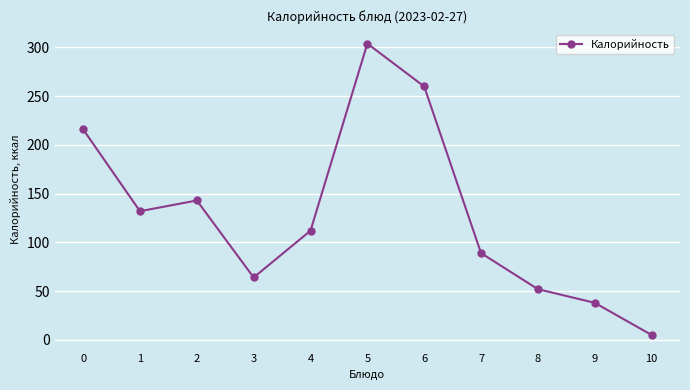

At which category does the chart reach its minimum across all series?

10